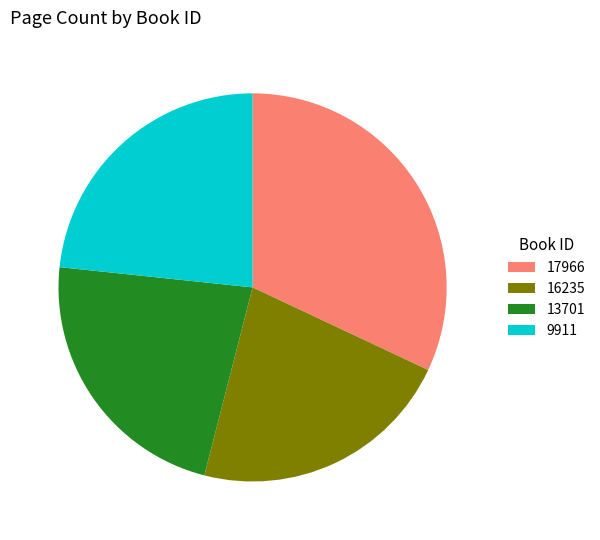

What is the smallest slice in the pie chart?

16235